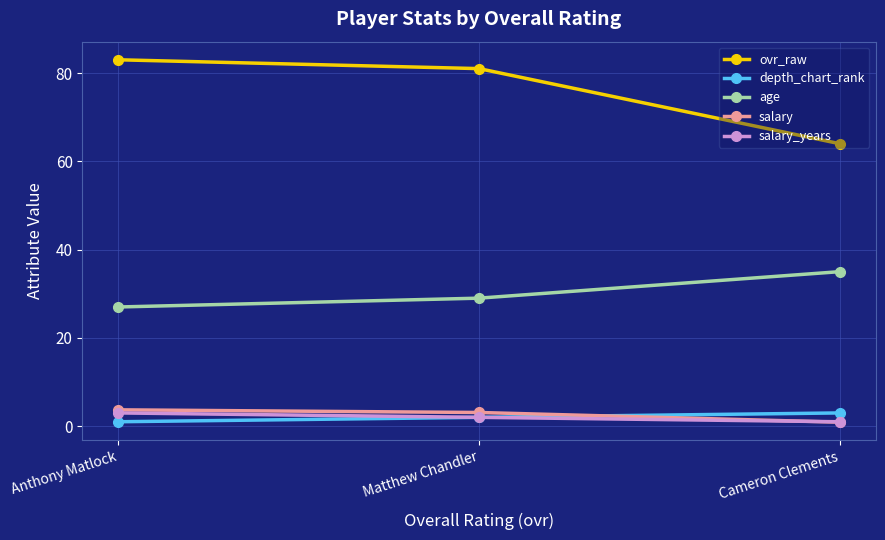

Which category has the lowest value in the salary series?

Cameron Clements